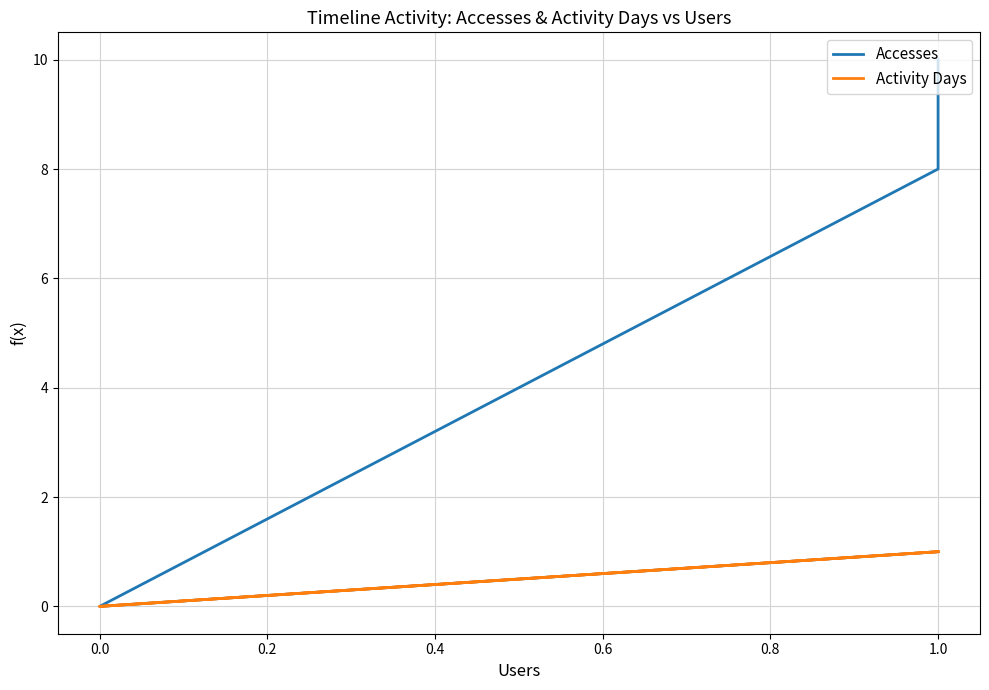

True or false: Accesses and Activity Days cross at least once.

False